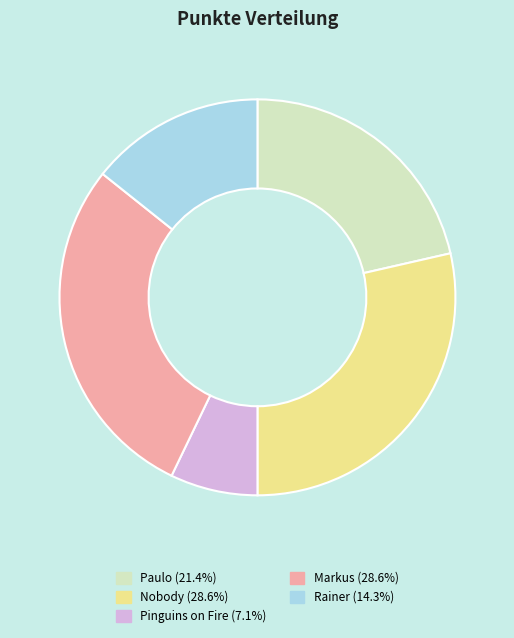

Do Pinguins on Fire (7.1%) and Rainer (14.3%) together represent more than half of the pie?

No